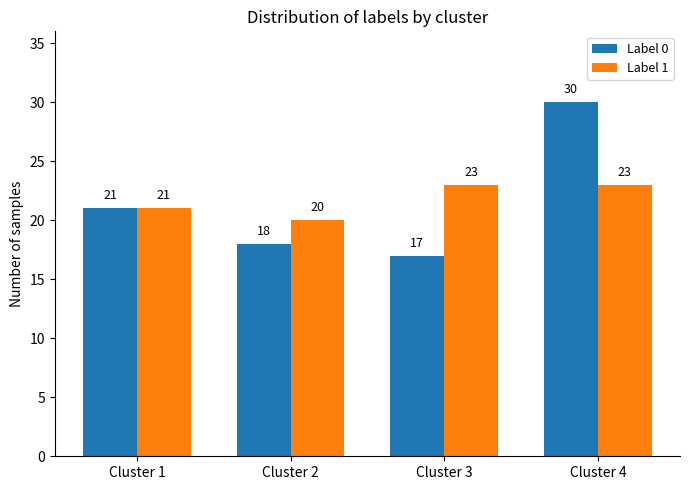

At which category is the sum across all series the highest?

Cluster 4